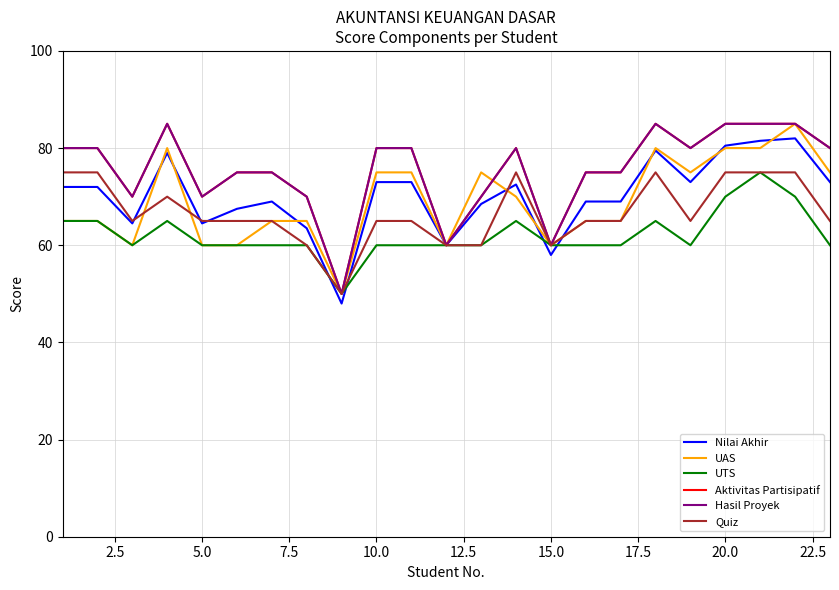

How many lines are shown in the chart?

6